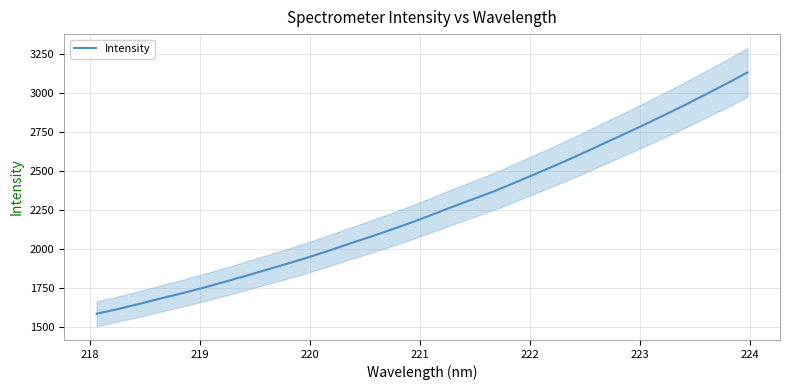

What is the minimum value for Intensity?

1584.4